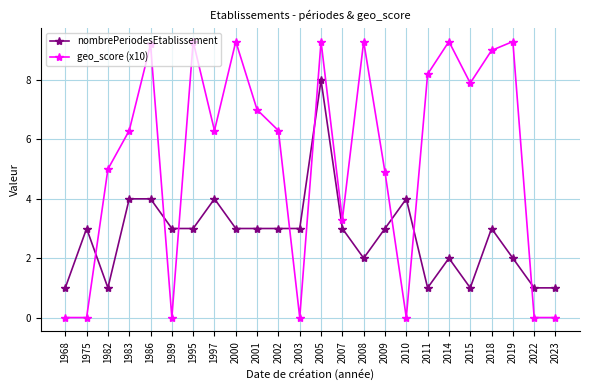

Does the chart have visible grid lines?

Yes